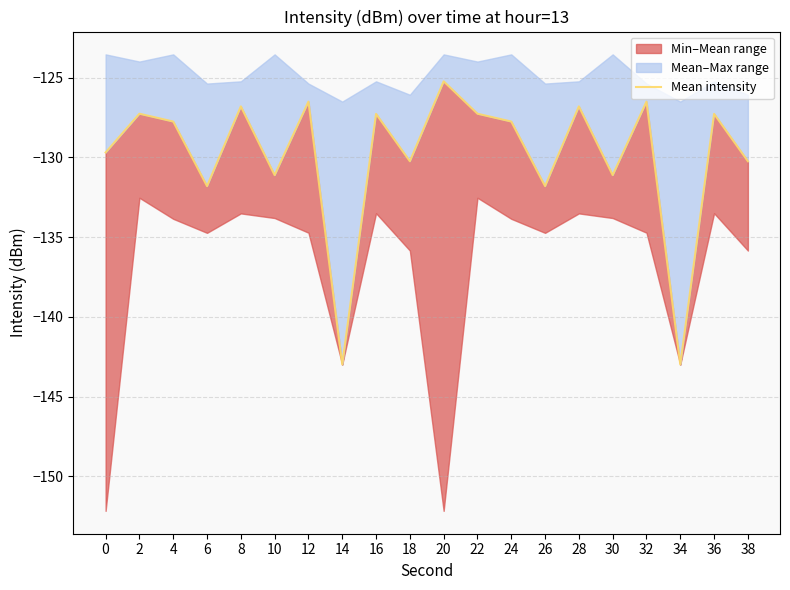

What is the difference between the maximum and minimum values?

17.7